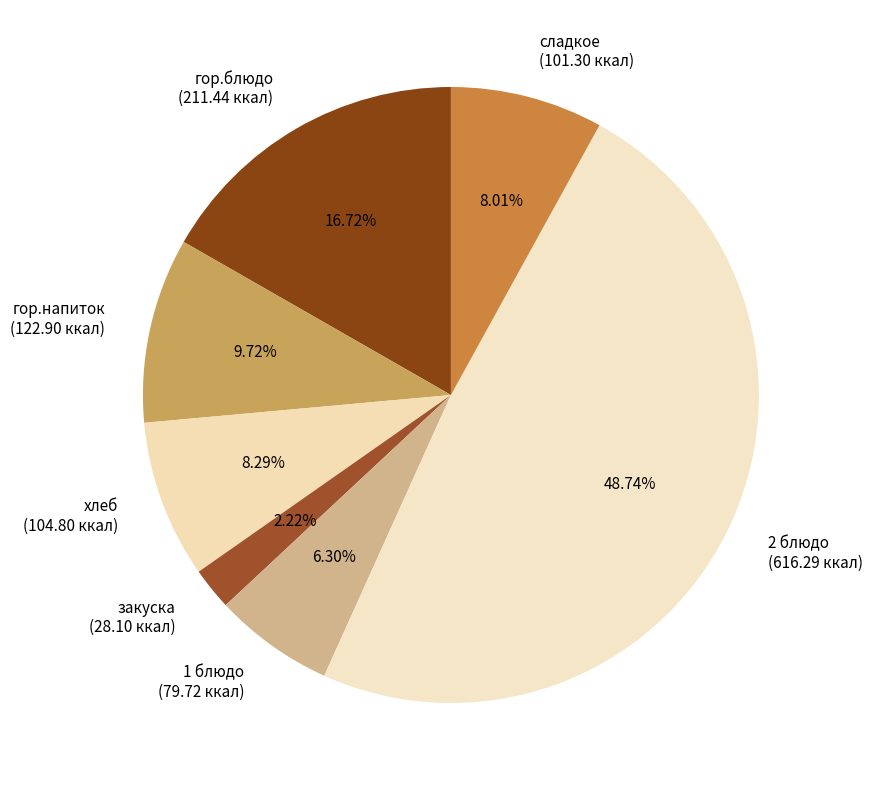

Is закуска the majority of the pie?

No